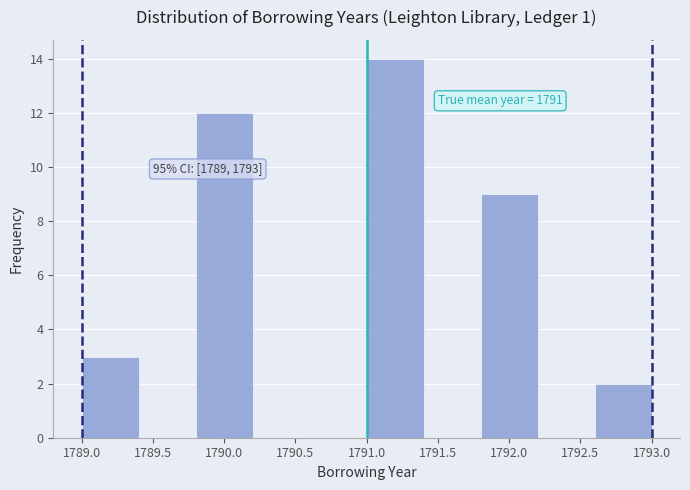

Which range on the x-axis has the tallest bar?

1791.0 to 1791.4